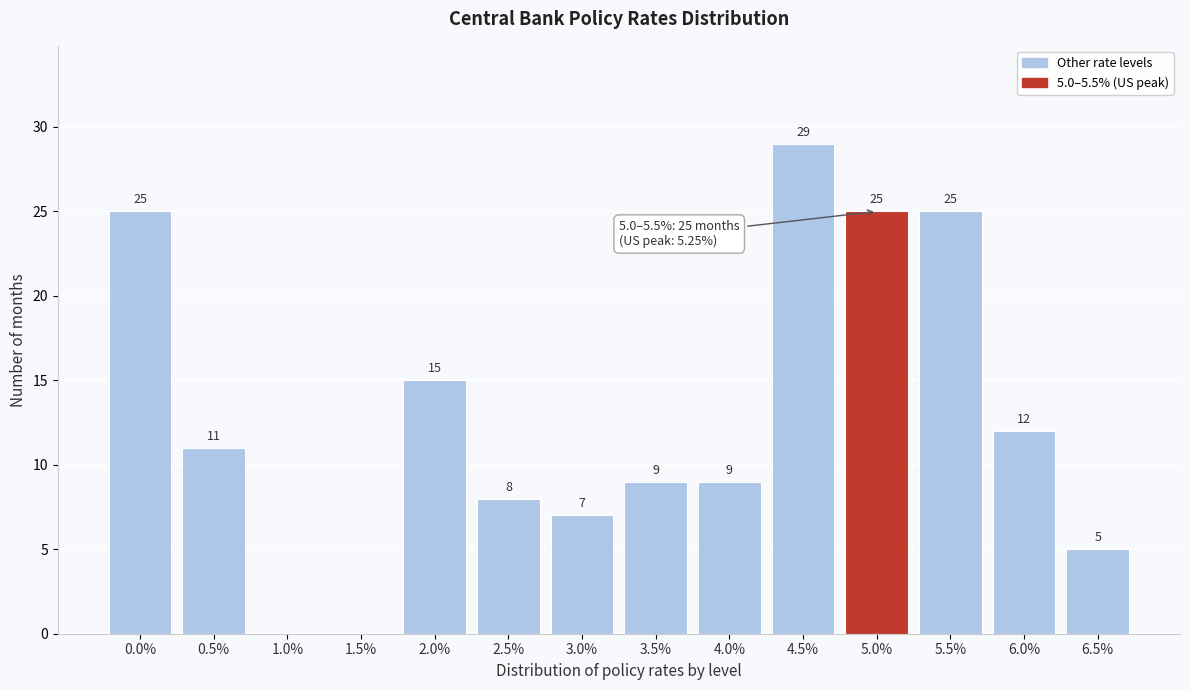

Reading right to left, extract all data points from this chart.

6.5%=5	6.0%=12	5.5%=25	5.0%=25	4.5%=29	4.0%=9	3.5%=9	3.0%=7	2.5%=8	2.0%=15	1.5%=0	1.0%=0	0.5%=11	0.0%=25